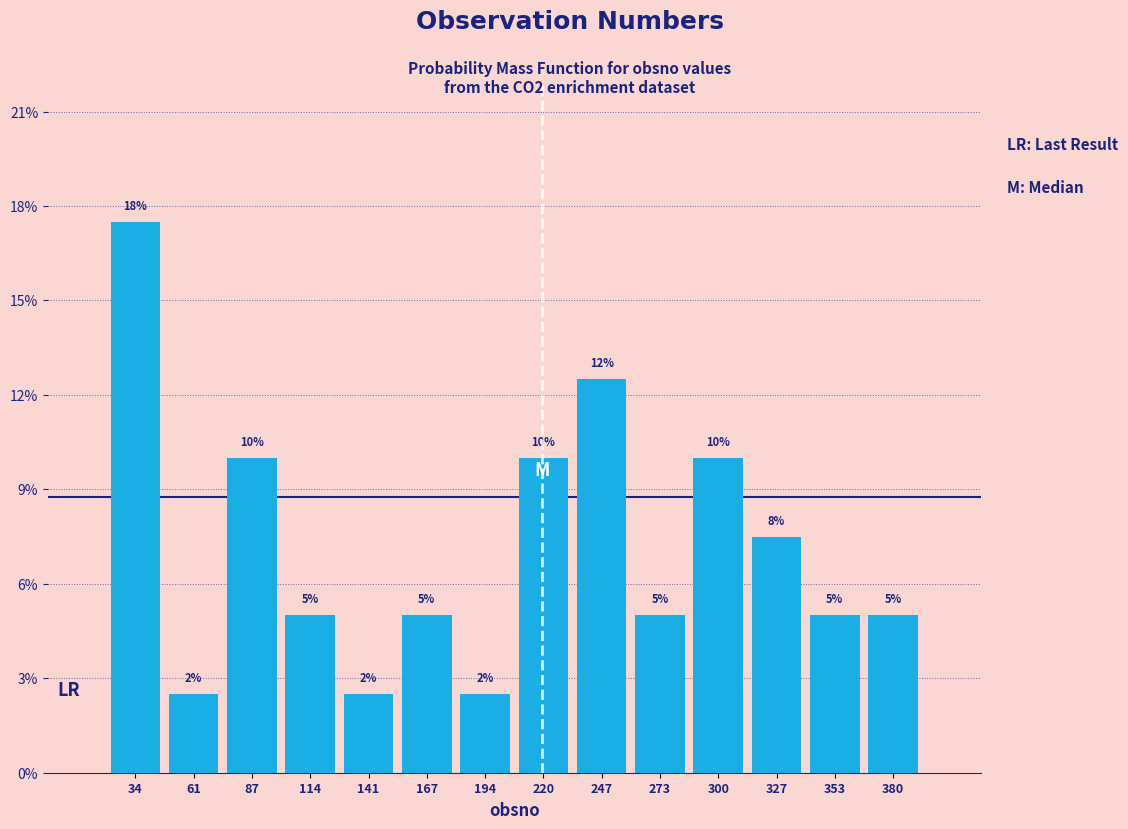

Which range on the x-axis has the tallest bar?

20 to 50